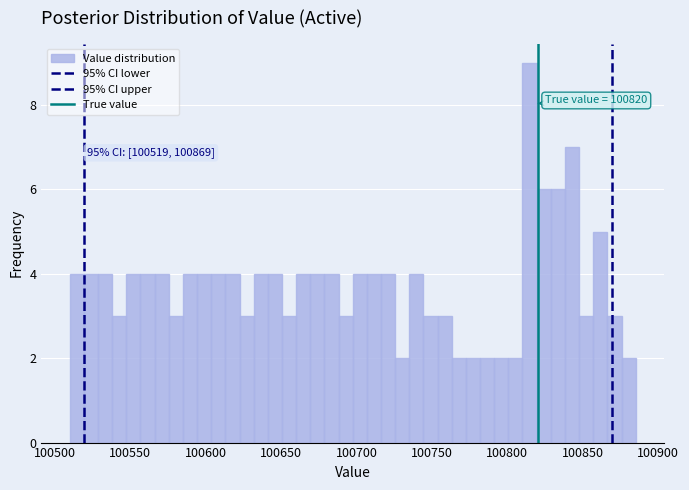

Read against the x-axis, roughly where is the centre of the tallest bar?

100815